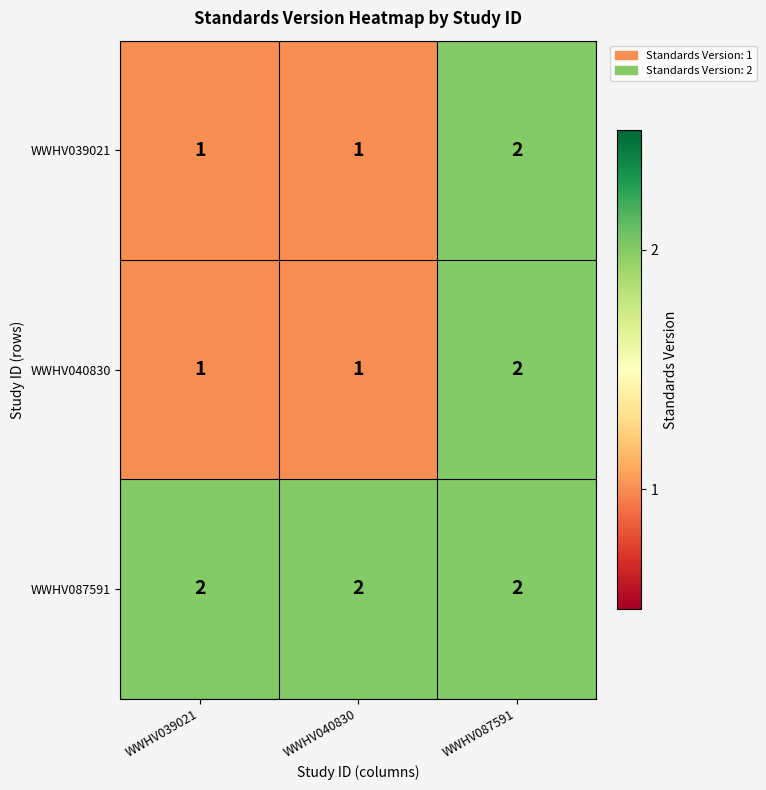

Which category has the highest value in the WWHV039021 series?

WWHV087591